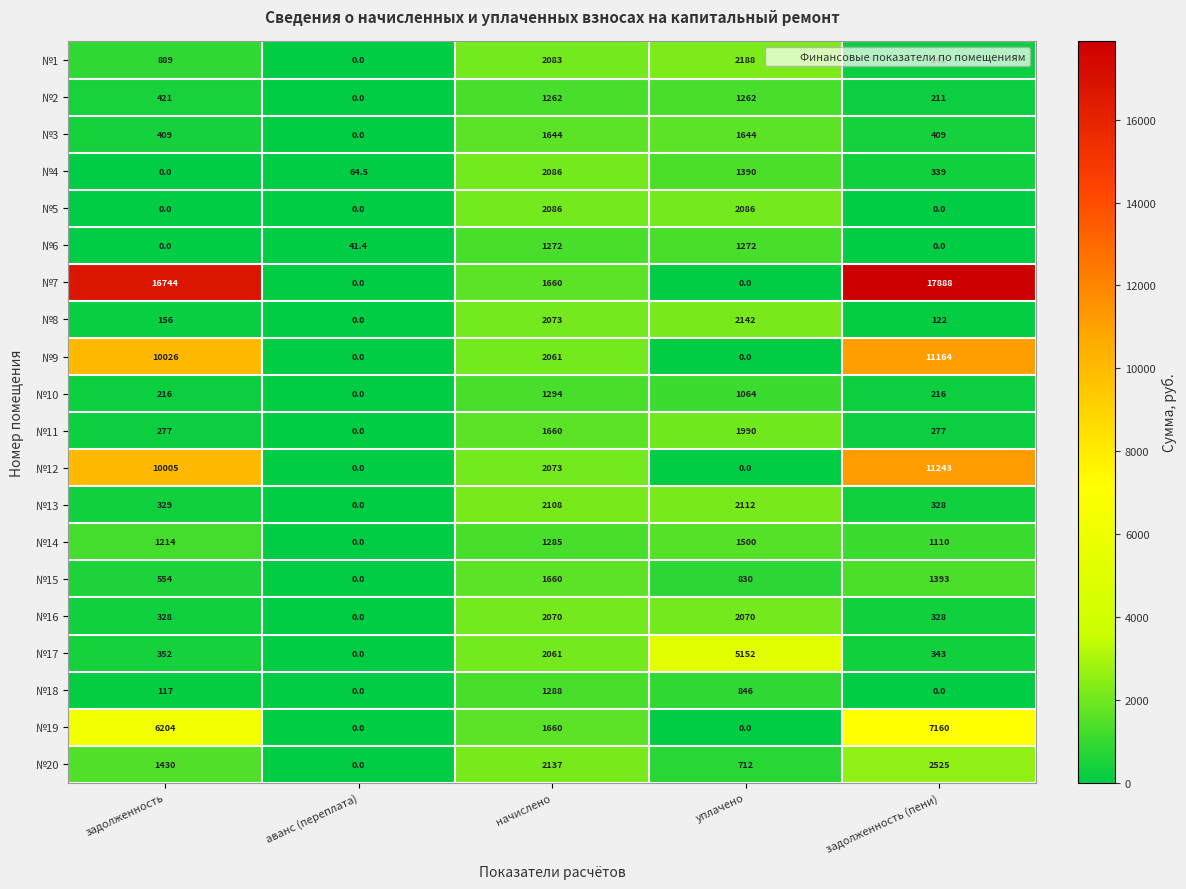

How many data points does each series have?

5